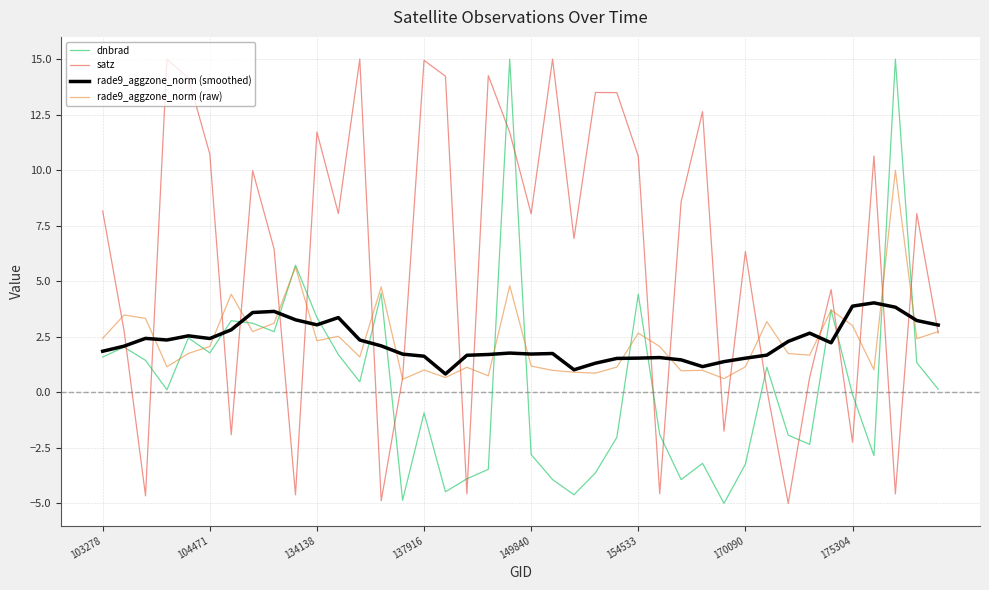

What is the minimum value for rade9_aggzone_norm (smoothed)?

0.8